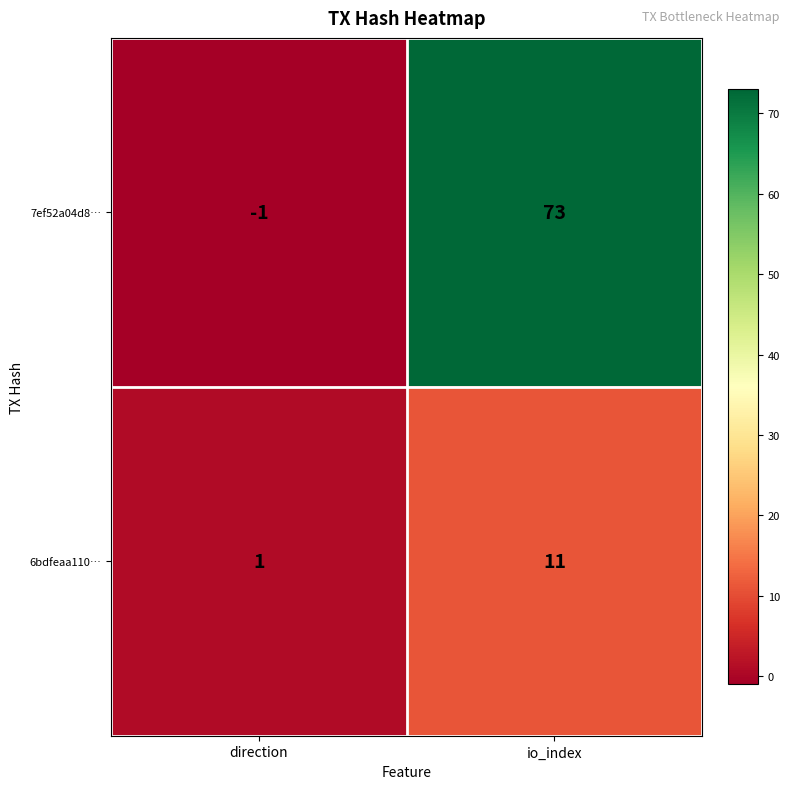

What is the maximum value shown in the chart?

73